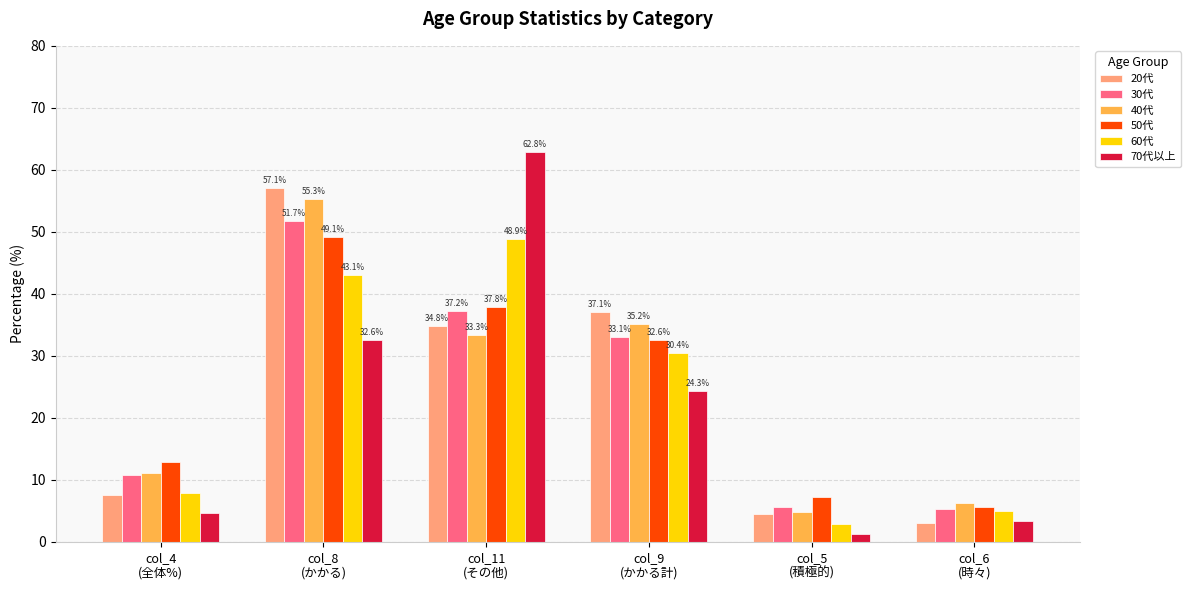

Which series has the largest range (max minus min)?

70代以上